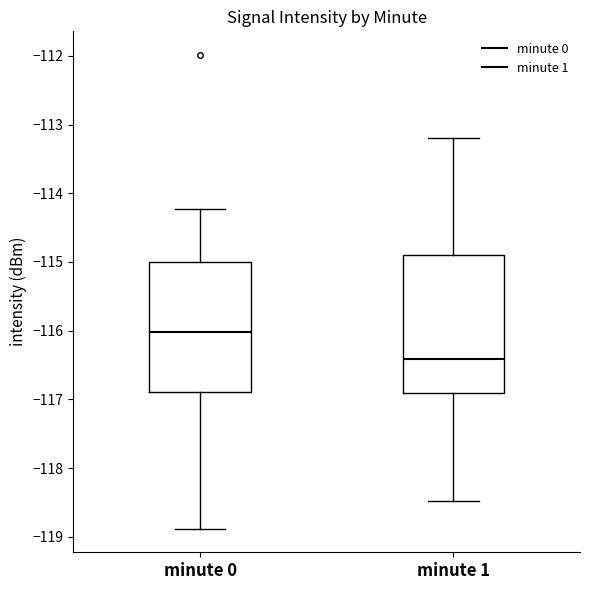

Where is the lower edge of the box for minute 0 on the y-axis? The values are not printed on the chart, so give them approximately, as read against the axis.

-116.9